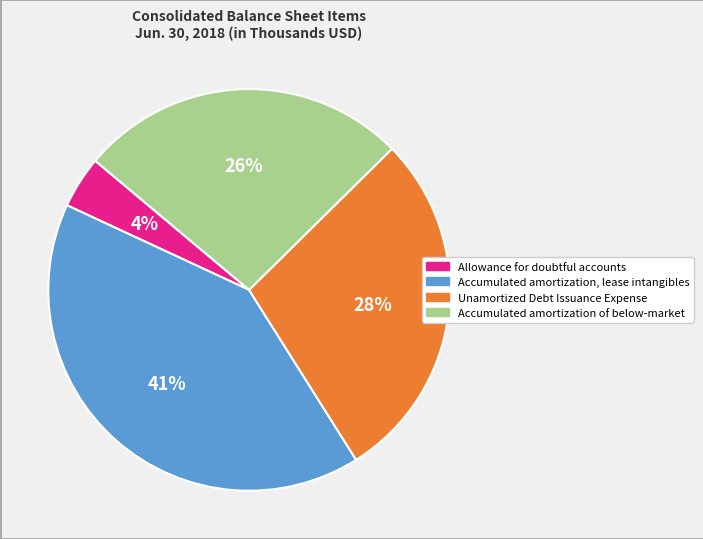

Rank the categories by value from lowest to highest.

Allowance for doubtful accounts, Accumulated amortization of below-market, Unamortized Debt Issuance Expense, Accumulated amortization, lease intangibles